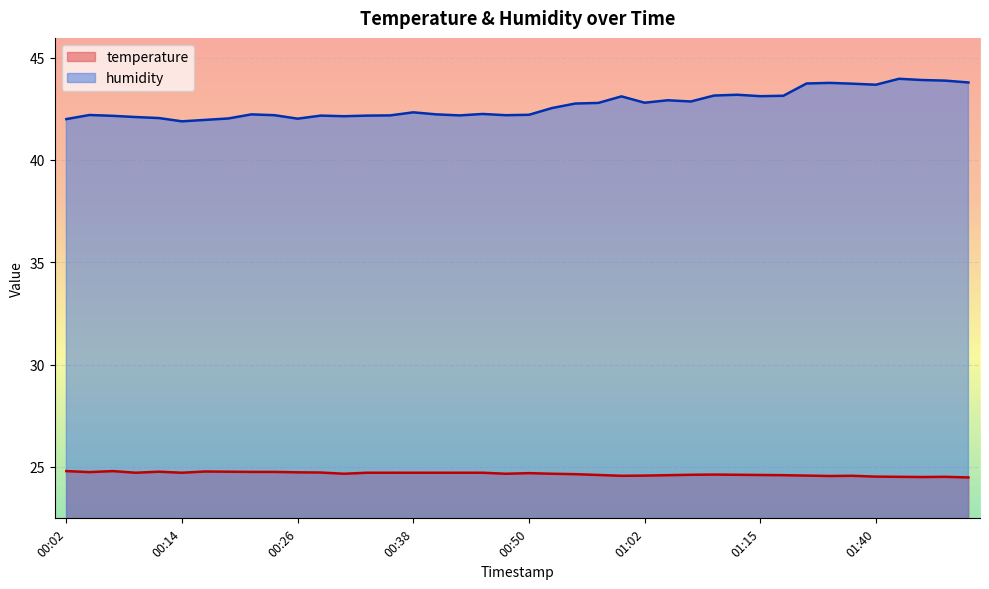

At which category does the chart reach its minimum across all series?

01:49